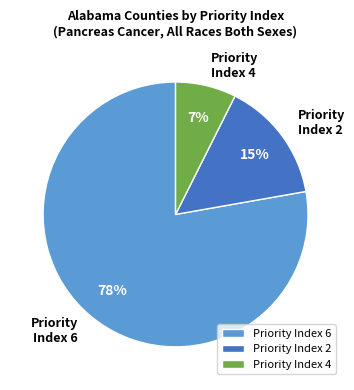

To the nearest percent, what is the average slice percentage?

33%